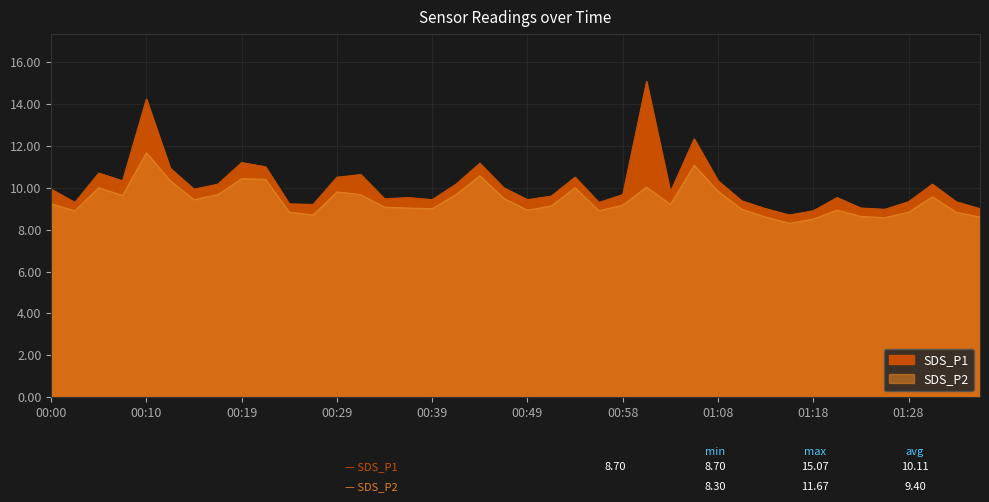

What is the label of the 10th point from the right?

01:13